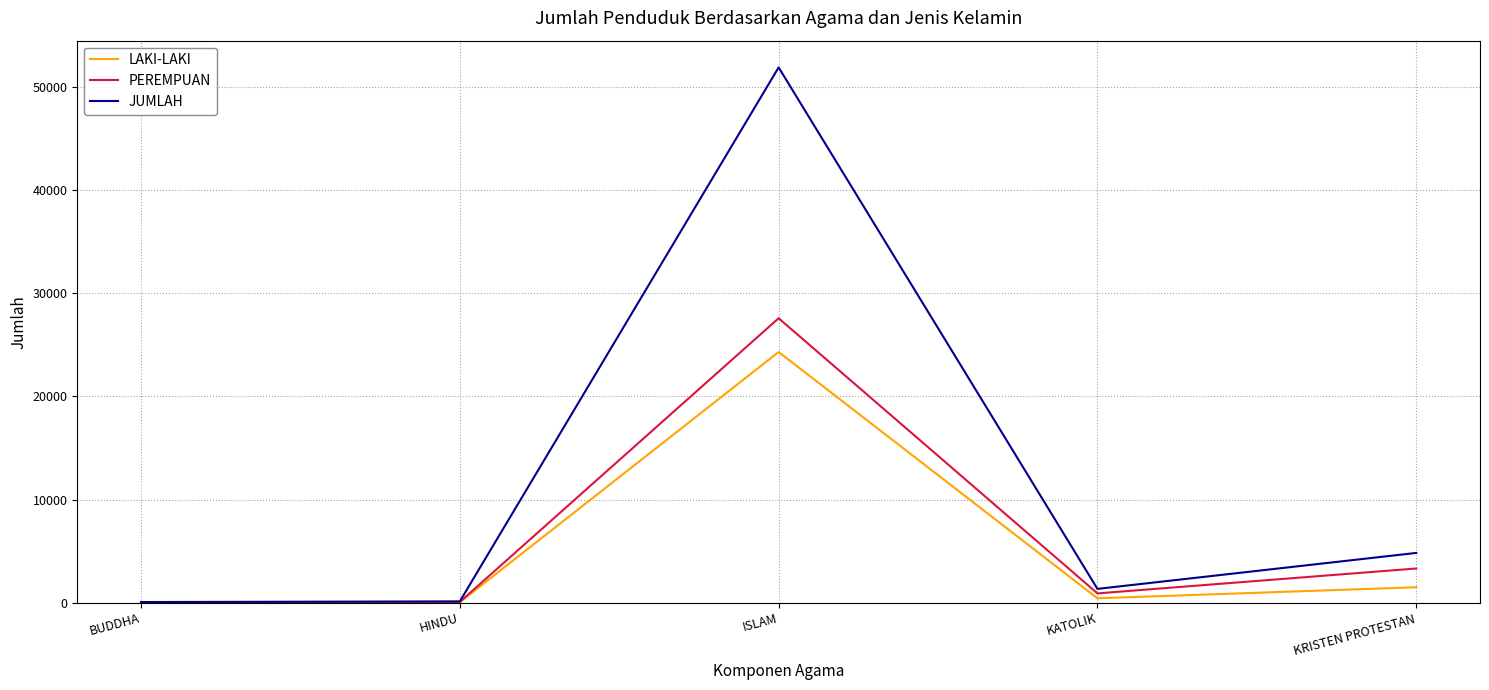

Which series has the widest spread of values?

JUMLAH